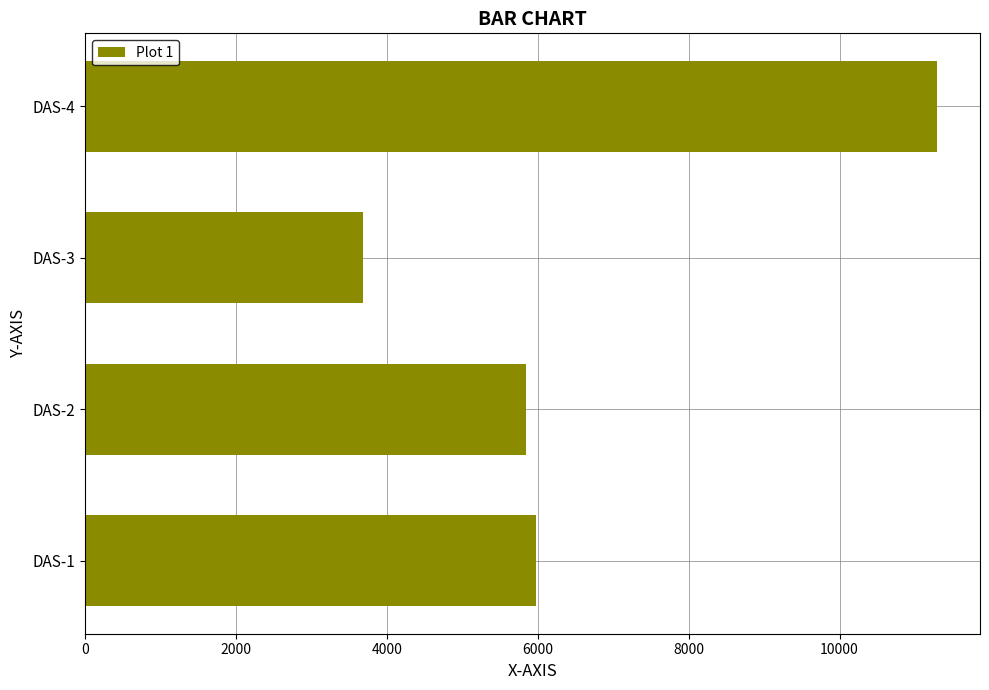

Are the bars grouped side by side (vs. stacked)?

No